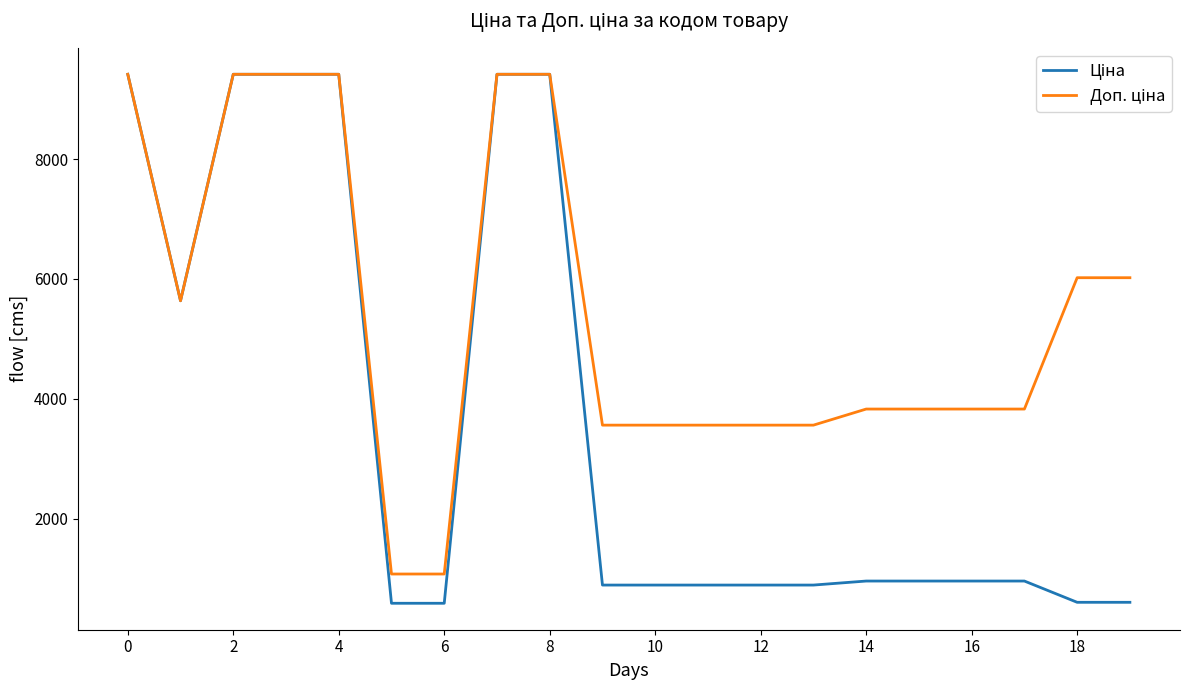

What is the minimum value shown in the chart?

586.0